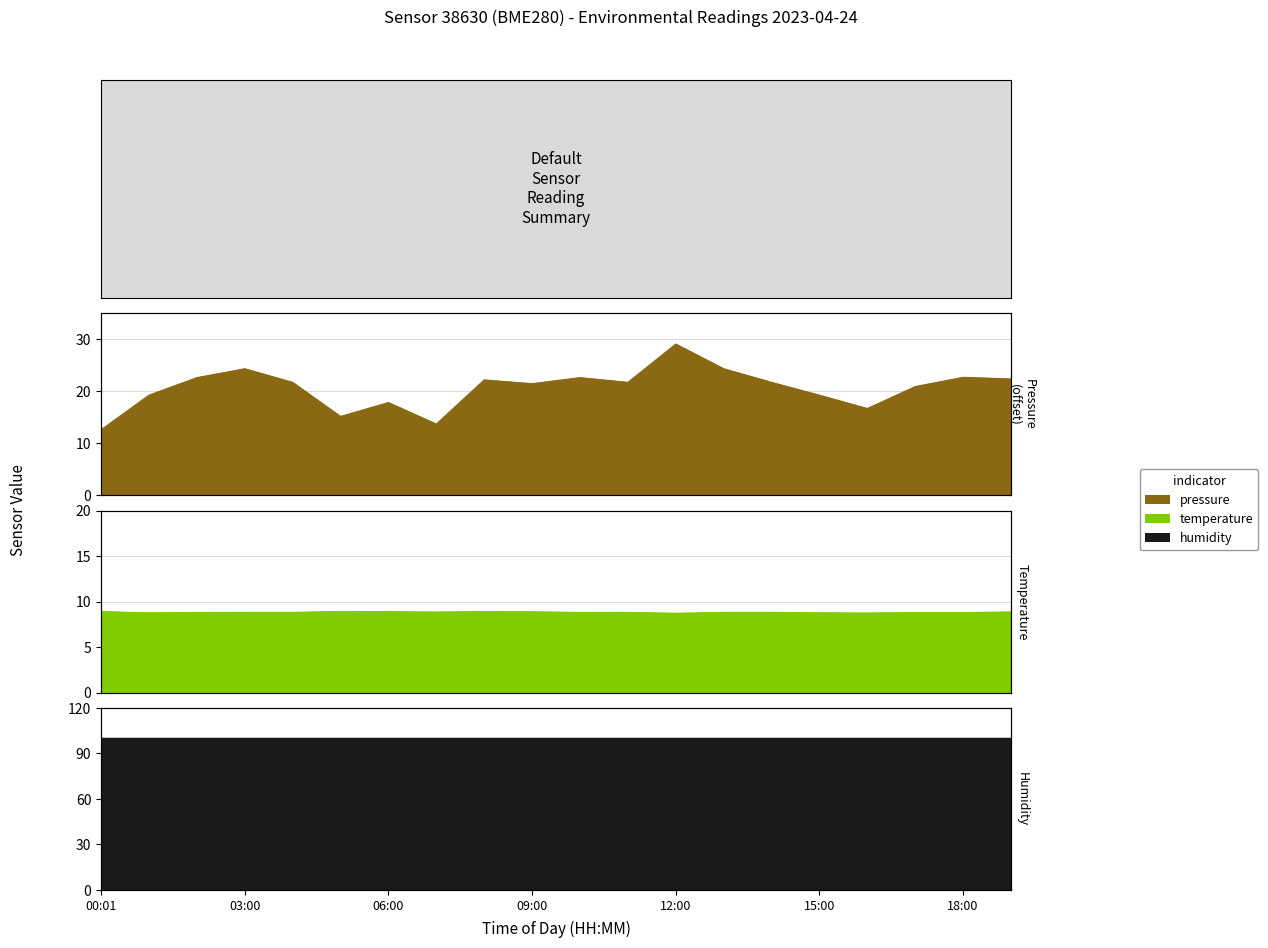

Rank the categories by pressure value from highest to lowest.

12:00, 03:00, 13:00, 18:00, 02:00, 10:00, 19:00, 08:00, 04:00, 11:00, 14:00, 09:00, 17:00, 01:00, 15:00, 06:00, 16:00, 05:00, 07:00, 00:01